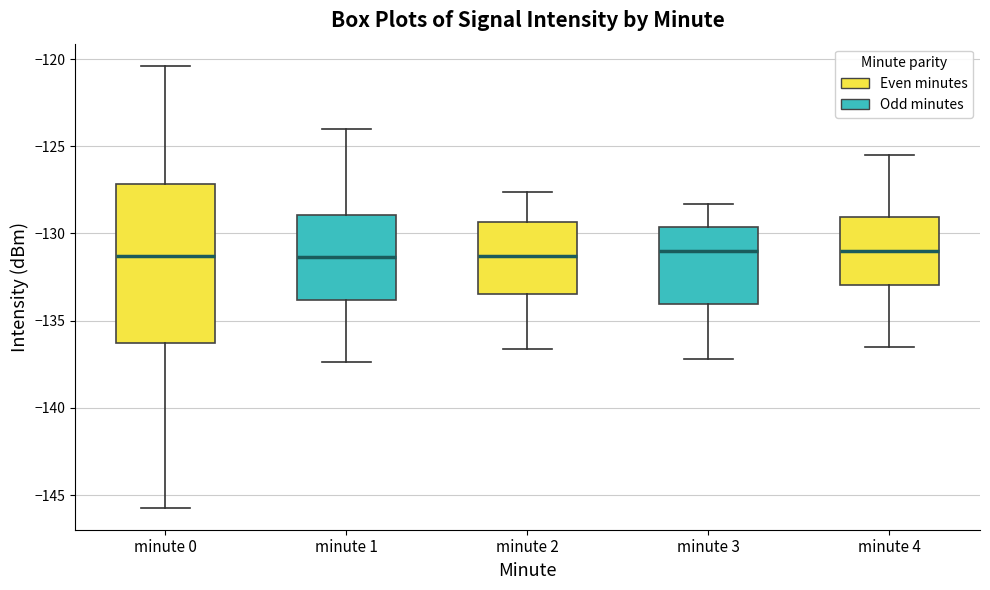

Where does the lower whisker of the box for minute 1 end on the y-axis? The values are not printed on the chart, so give them approximately, as read against the axis.

-137.5